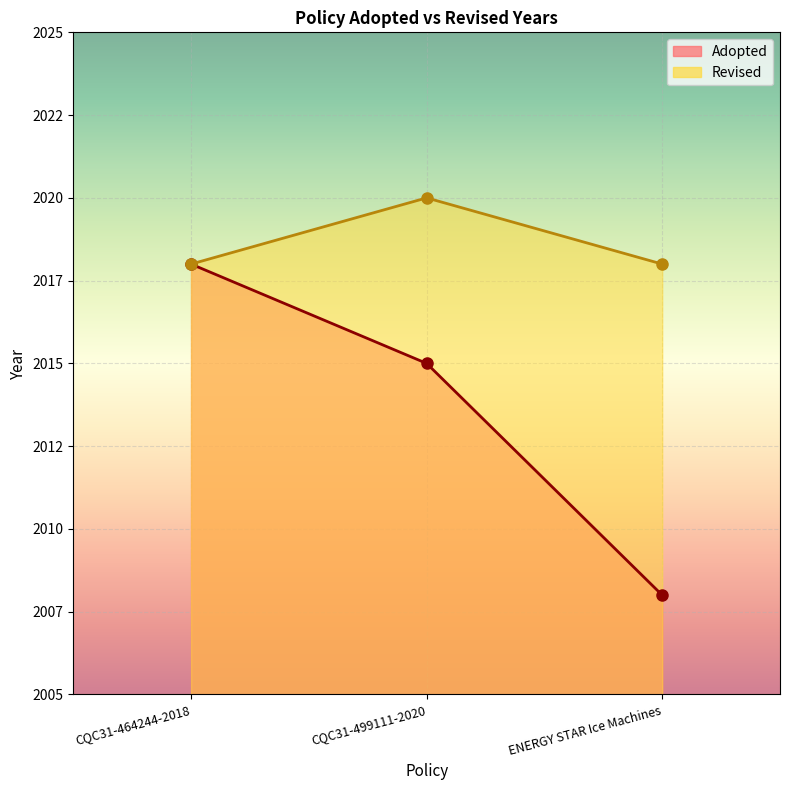

What is the label of the 2nd point from the left?

CQC31-499111-2020